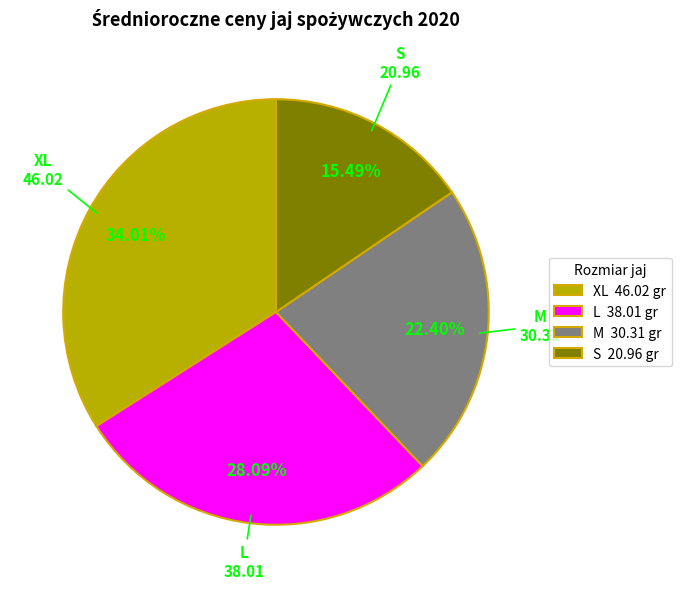

Which has a higher value, S or M?

M